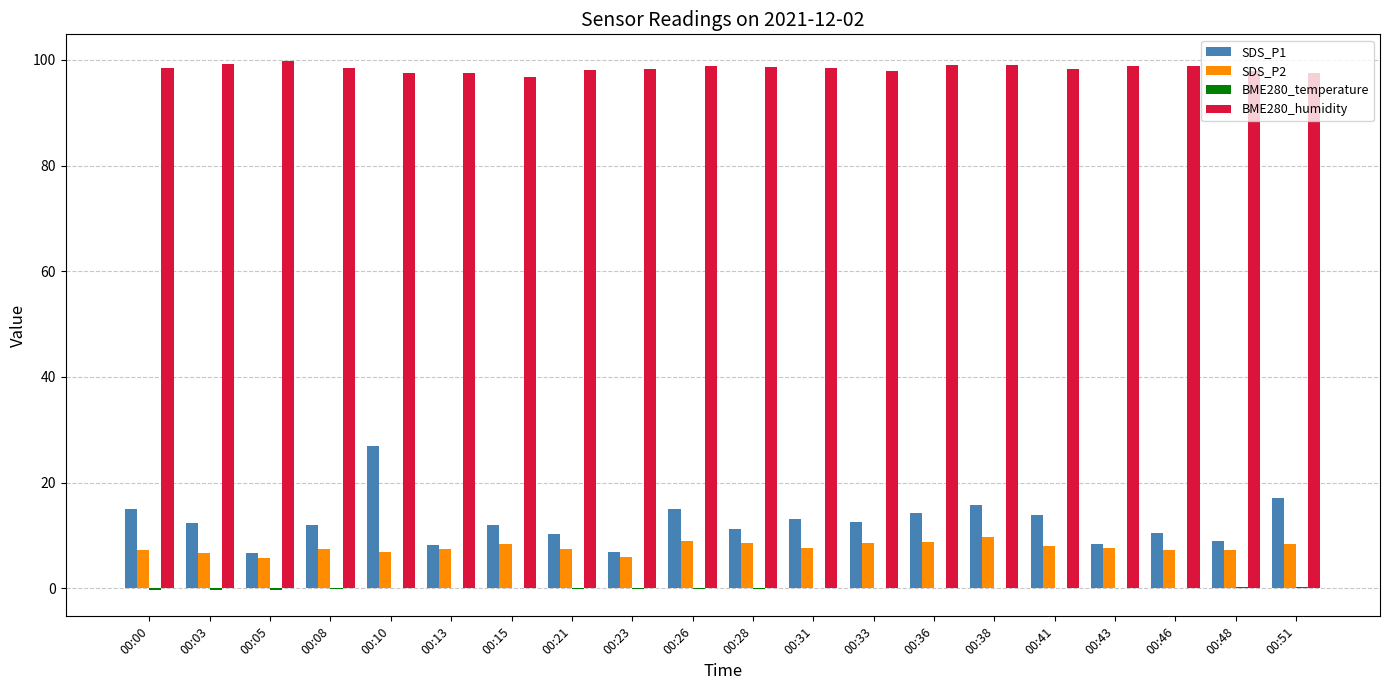

What is the sum of all BME280_humidity values?

1967.6